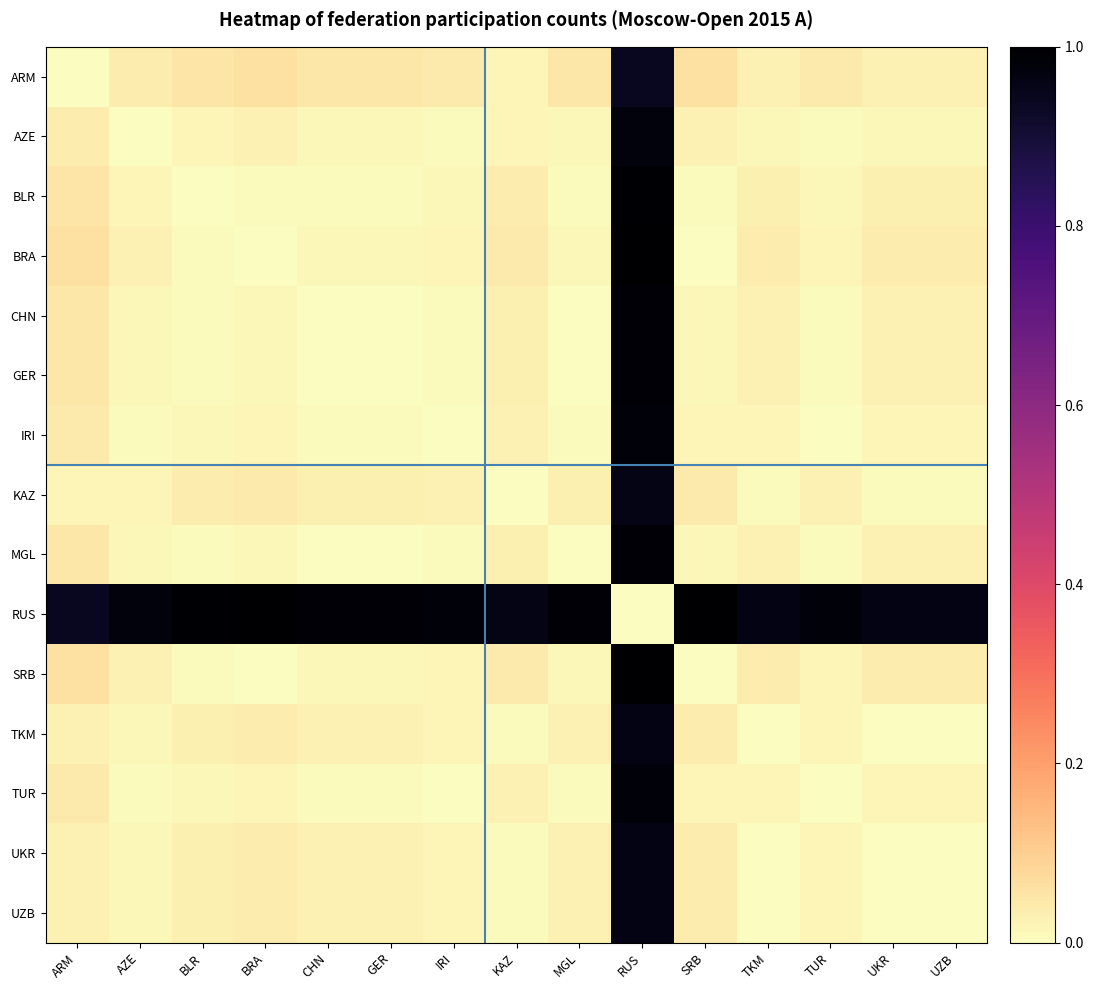

Which series has the largest total across all categories?

RUS